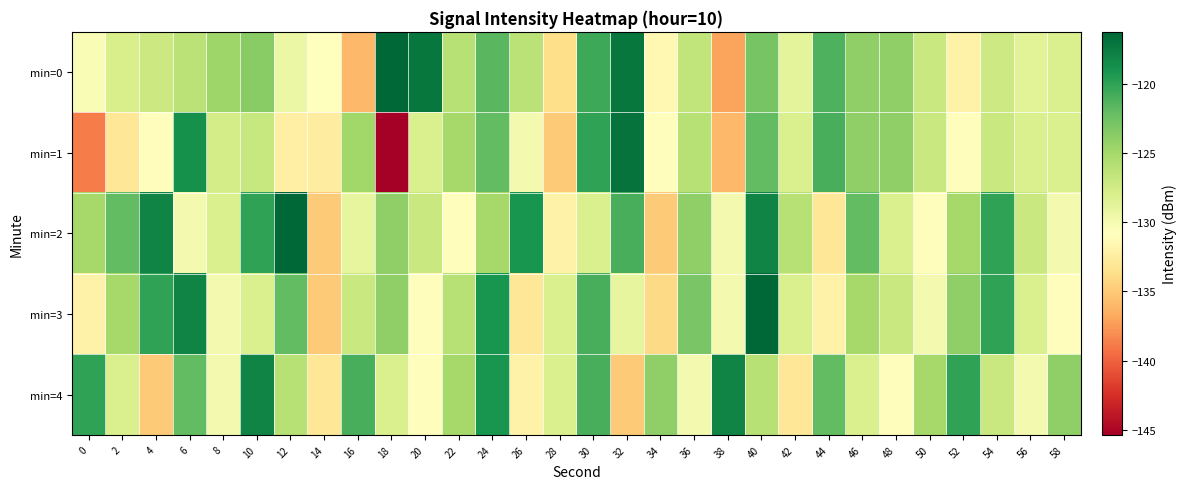

At 16, list the series in order from largest to smallest.

min=4, min=1, min=3, min=2, min=0